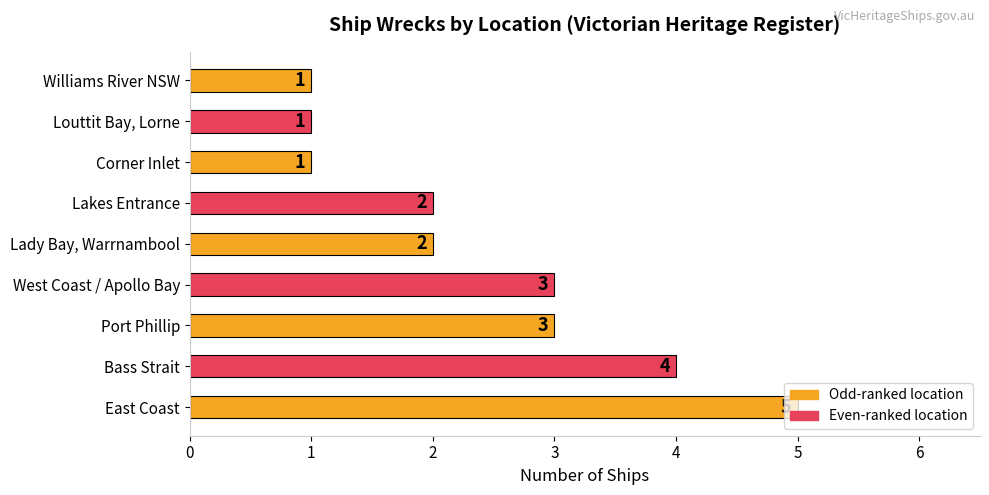

What is the difference between the maximum and minimum values?

4